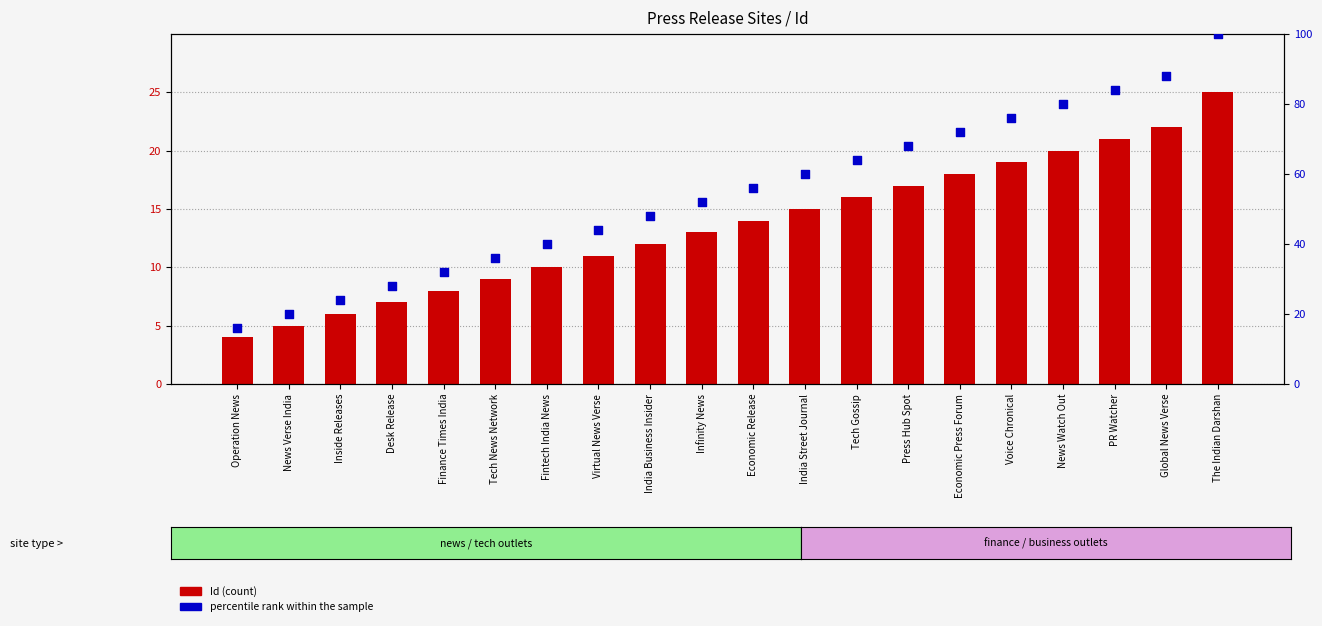

What are all the series names shown in the legend?

Id, percentile rank within the sample